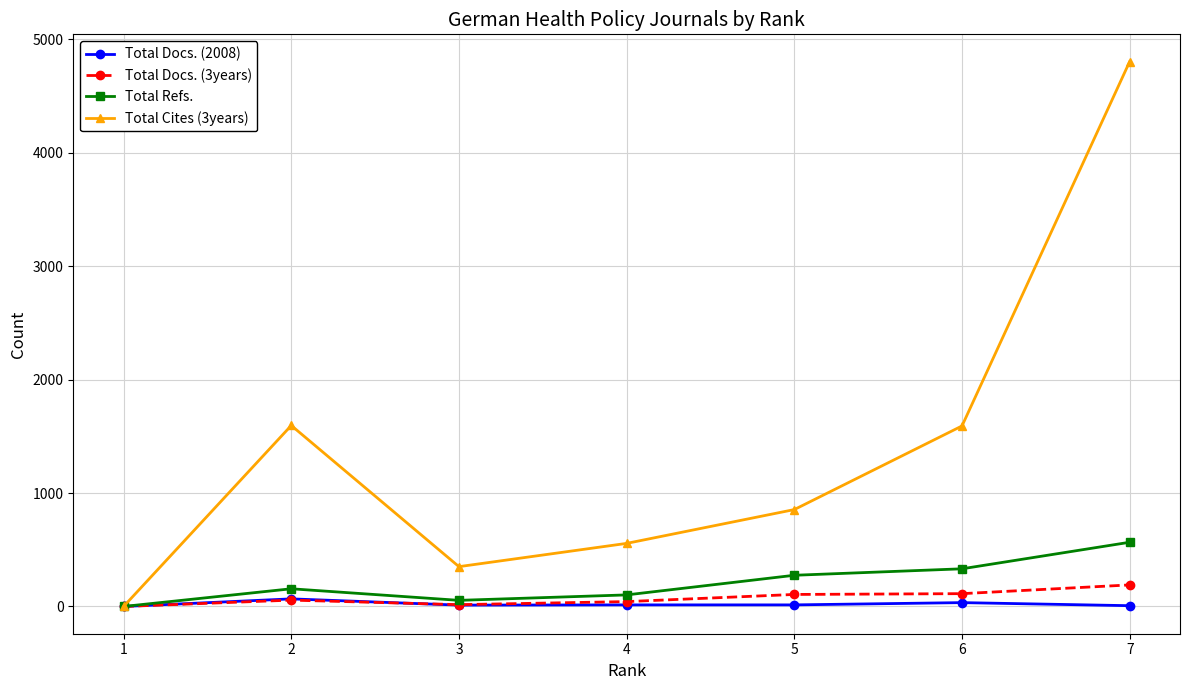

What are all the series names shown in the legend?

Total Docs. (2008), Total Docs. (3years), Total Refs., Total Cites (3years)